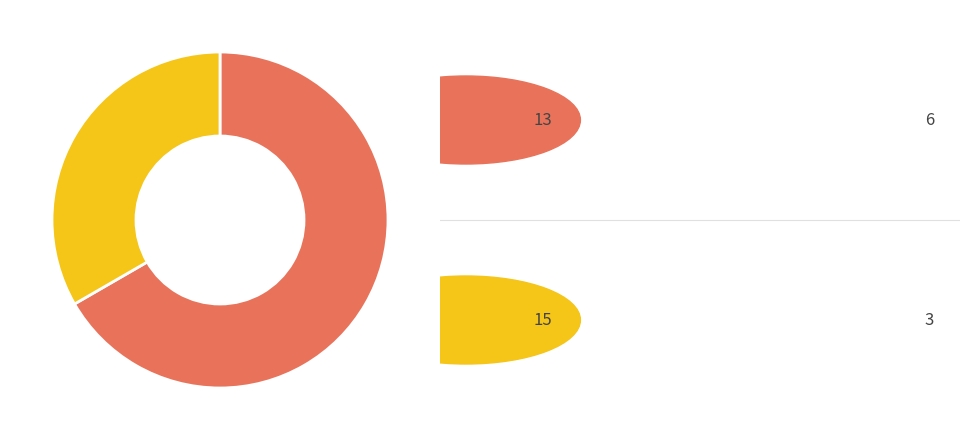

Is there a majority slice in this chart?

Yes